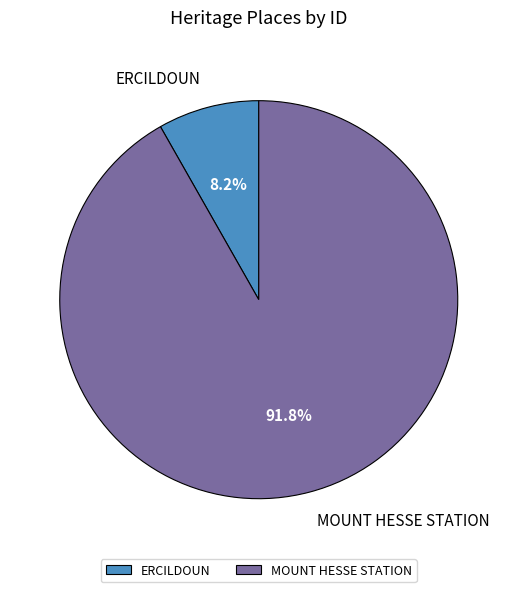

Combined, do MOUNT HESSE STATION and ERCILDOUN account for over 50%?

Yes